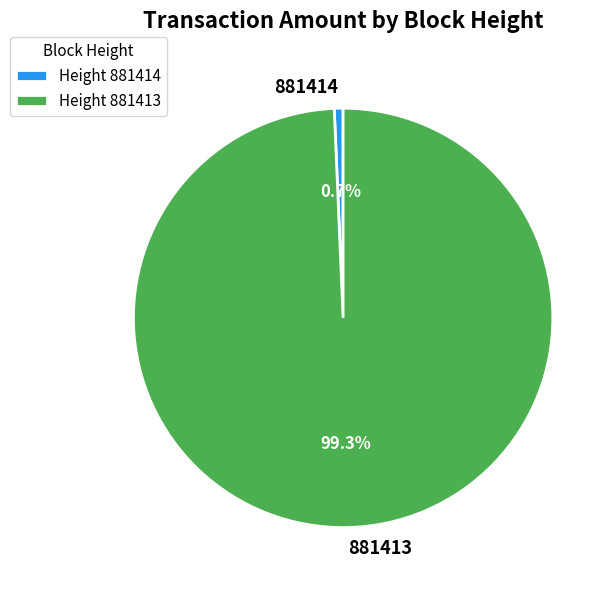

Is it true that 881413 is 99% of the pie?

True